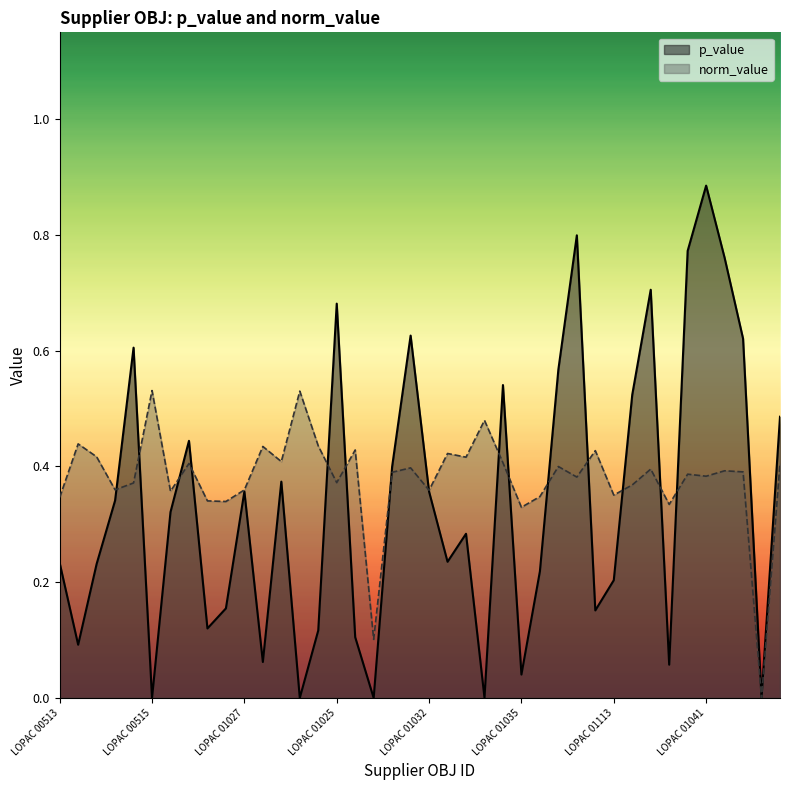

How many lines are shown in the chart?

2